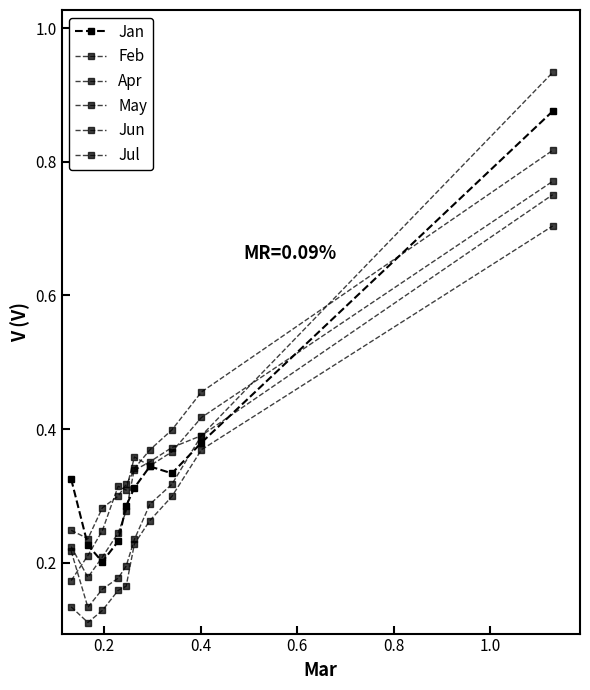

How many lines are shown in the chart?

6